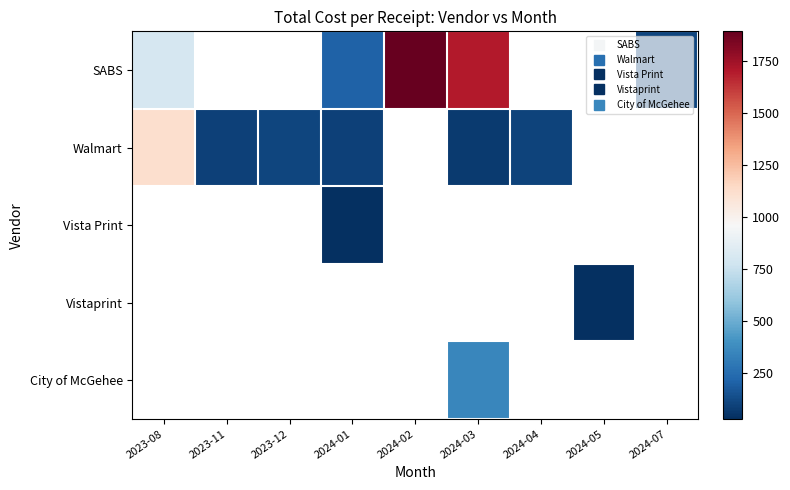

What is the lowest value of the Walmart series?

67.7